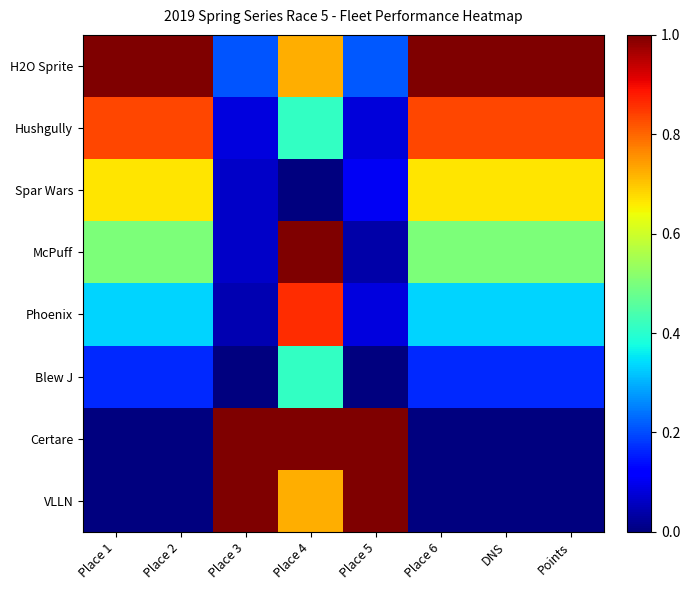

At how many categories does at least one series exceed 0?

8